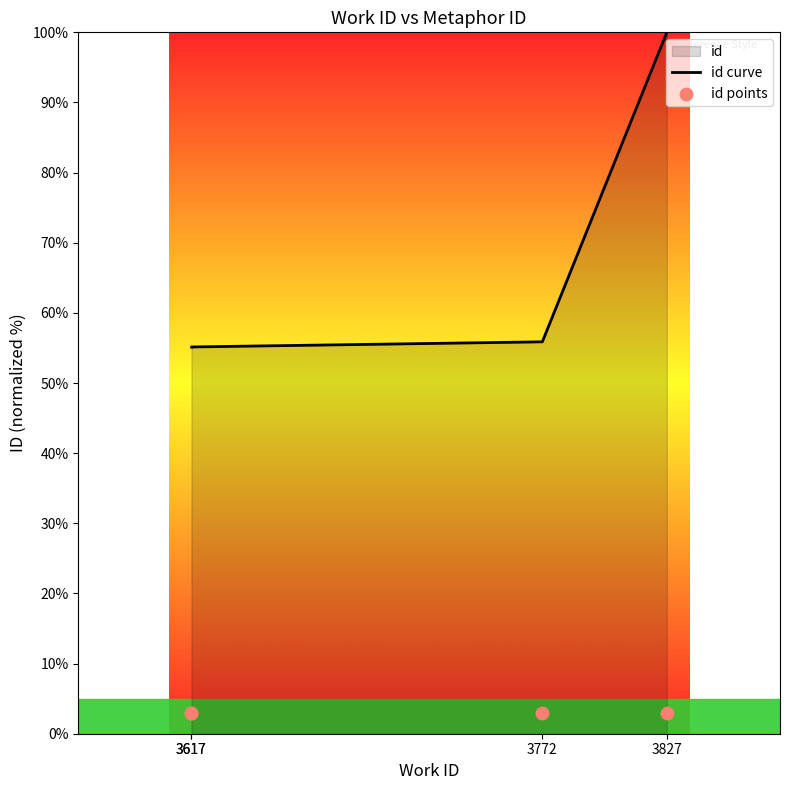

At which category is the sum across all series the highest?

3827